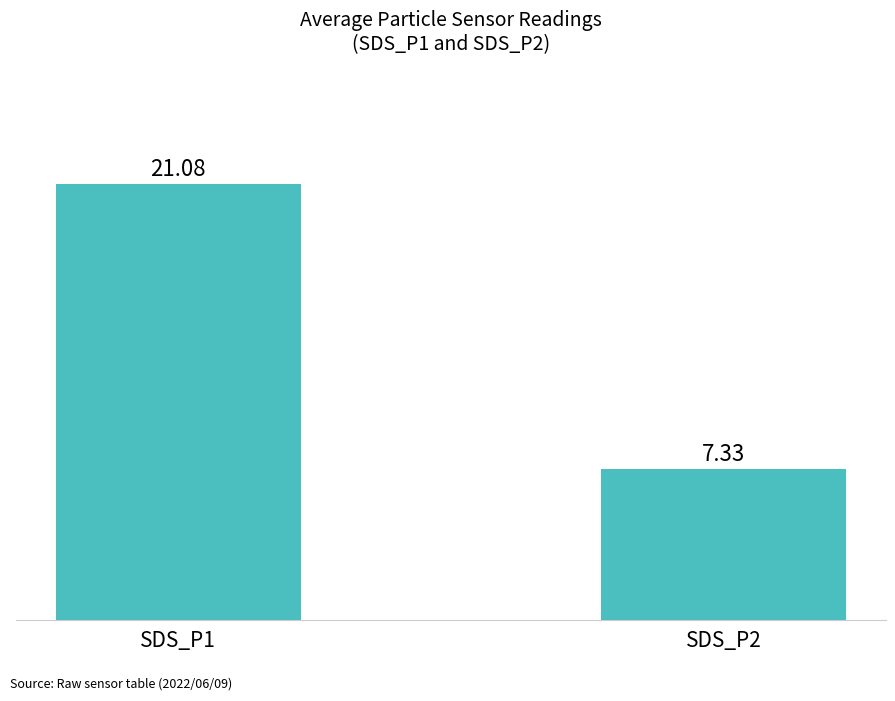

Which label corresponds to the largest value in the chart?

SDS_P1